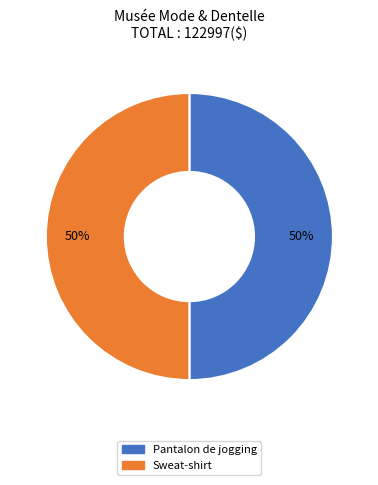

What is the ratio of the value at Sweat-shirt to the value at Pantalon de jogging?

1.0